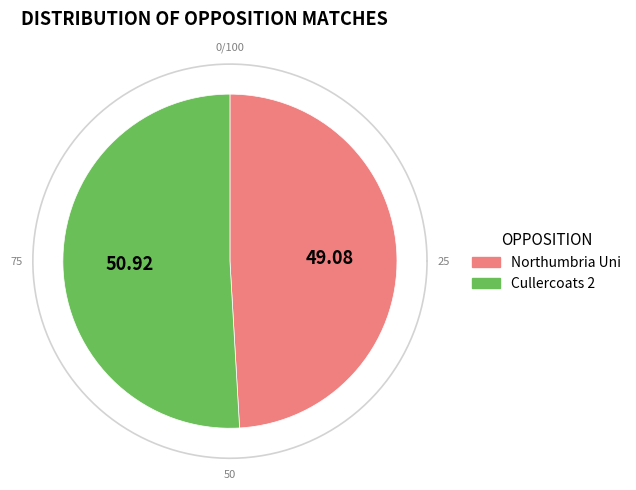

True or false: Northumbria Uni accounts for 36% of the total.

False